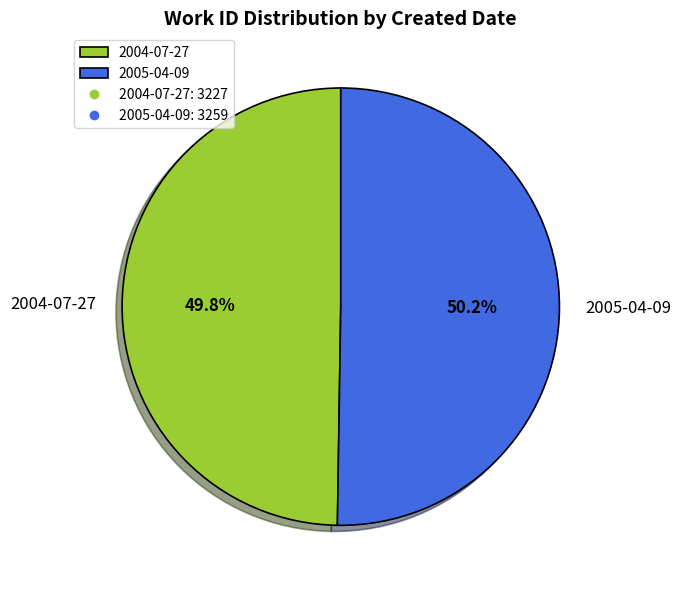

What is the total percentage of 2004-07-27 and 2005-04-09?

100.0%